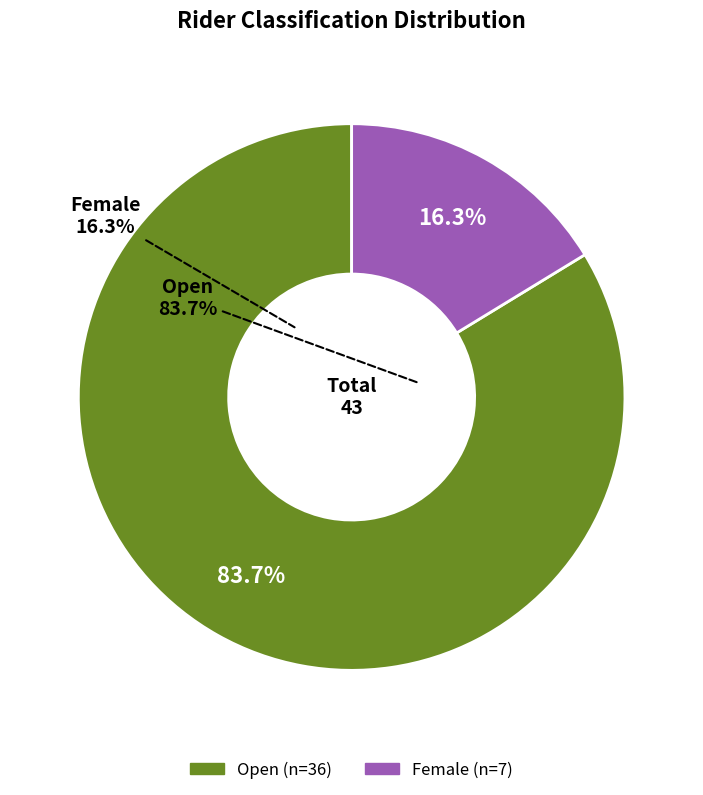

Does any single category account for the majority?

Yes